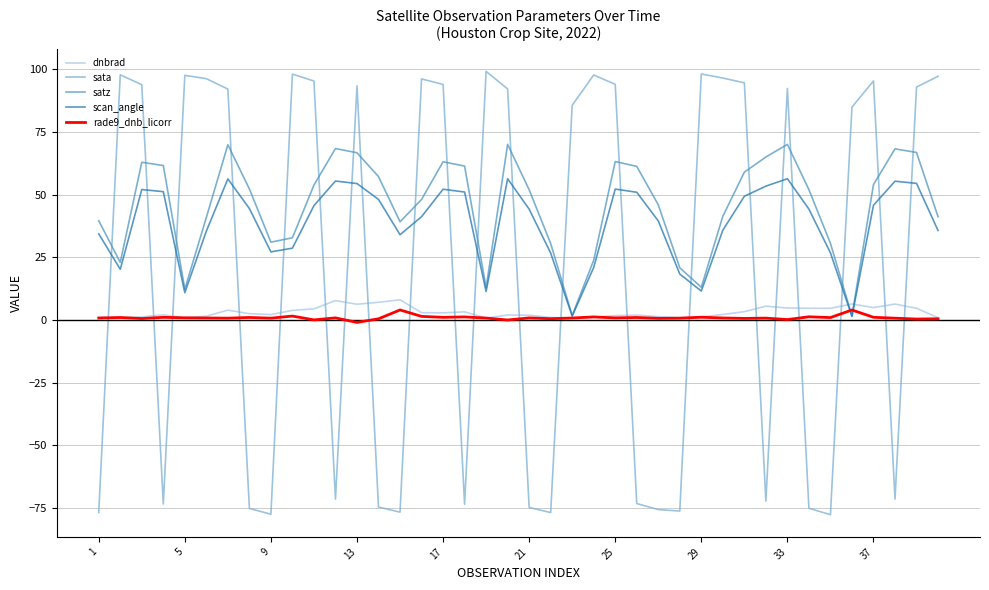

What is the smallest value displayed?

-77.6